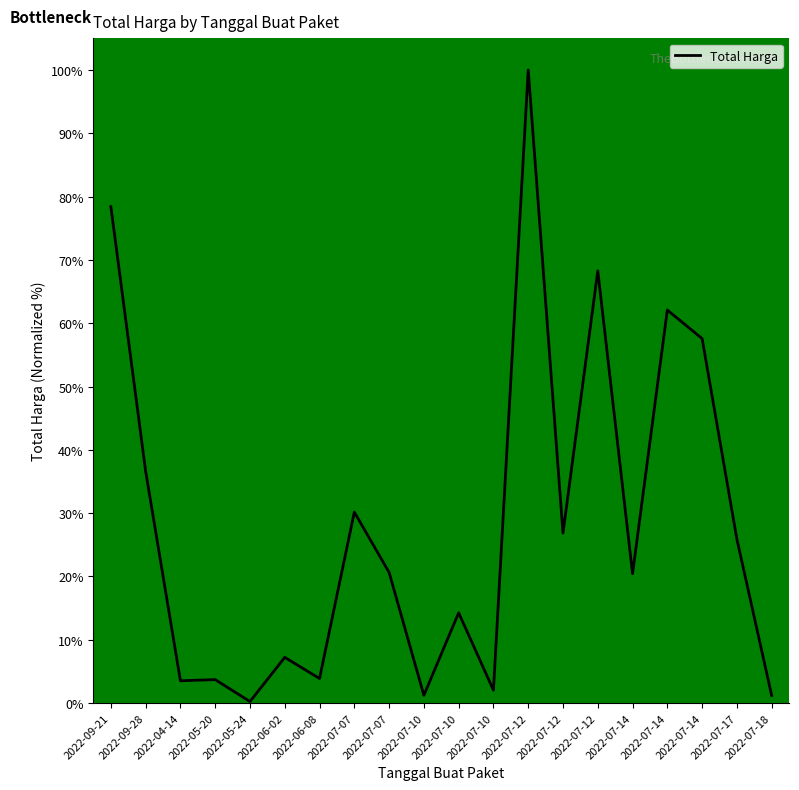

How many values are below 20?

9